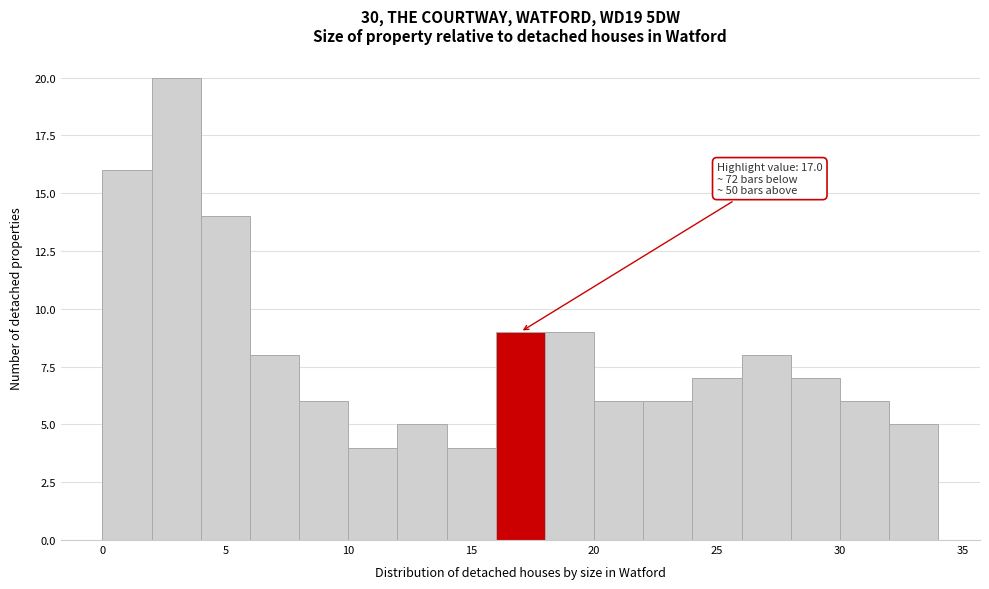

Which range on the x-axis has the tallest bar?

2 to 4